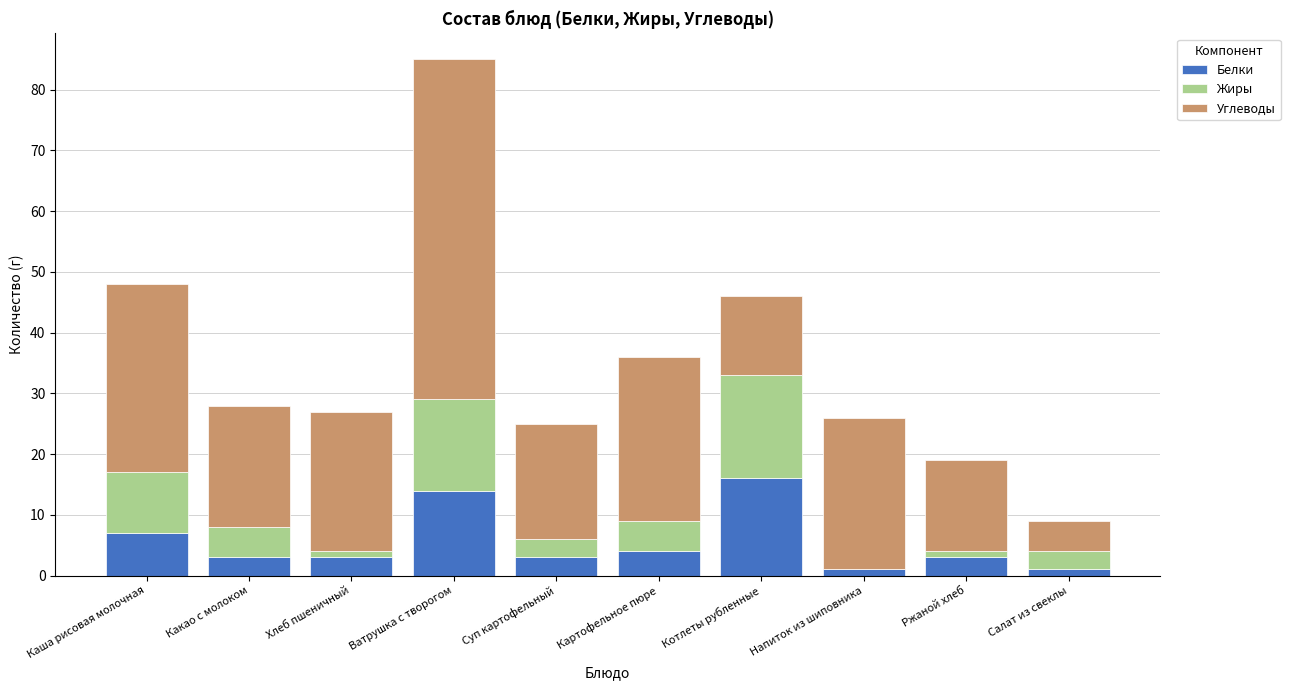

True or false: Белки has a value of 7 at Каша рисовая молочная.

True